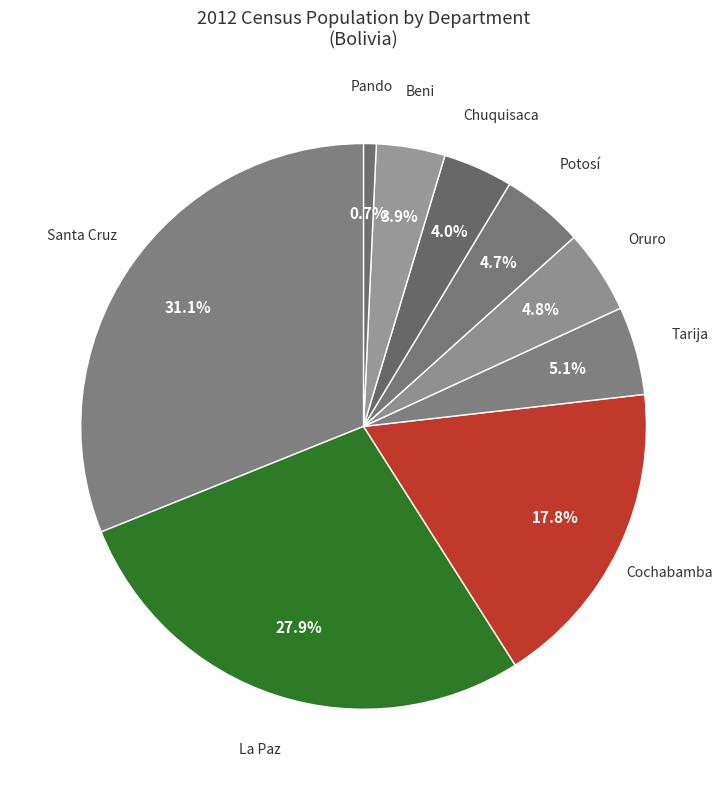

How many segments does this pie chart have?

9